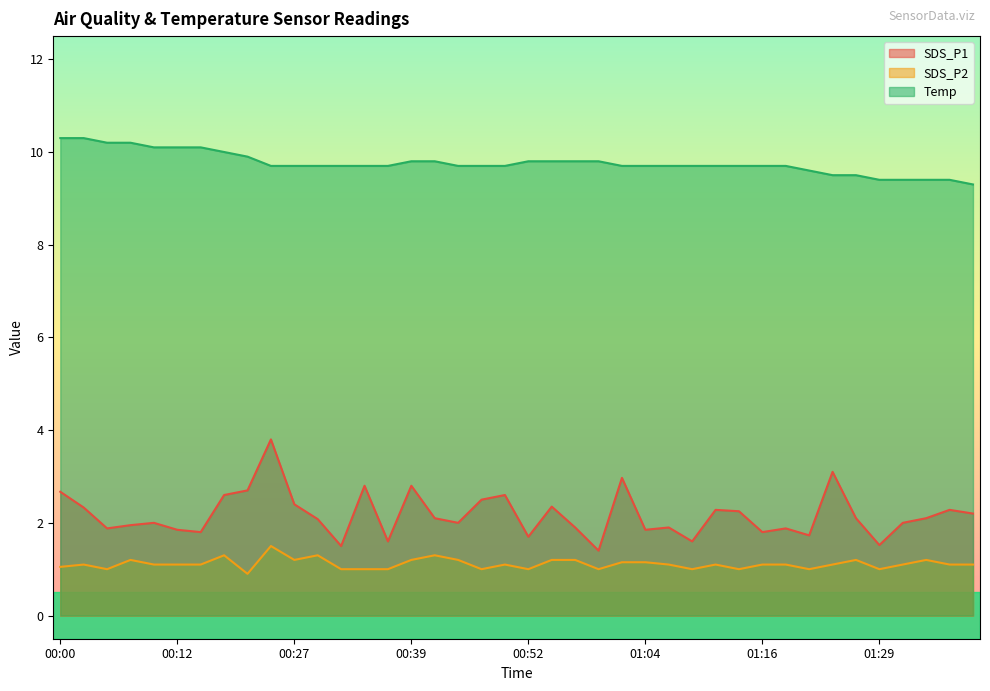

Where is SDS_P2 nearest to the value 1?

00:05